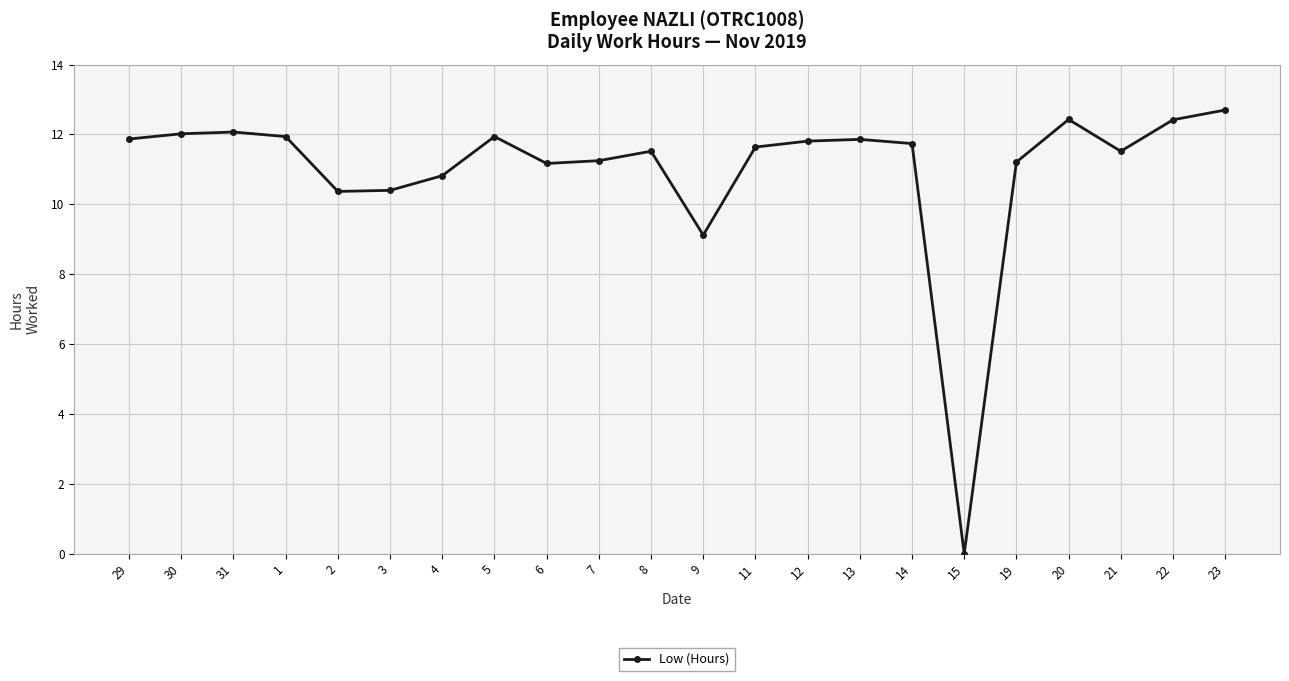

True or false: the data has more than 0 interior local peaks.

True